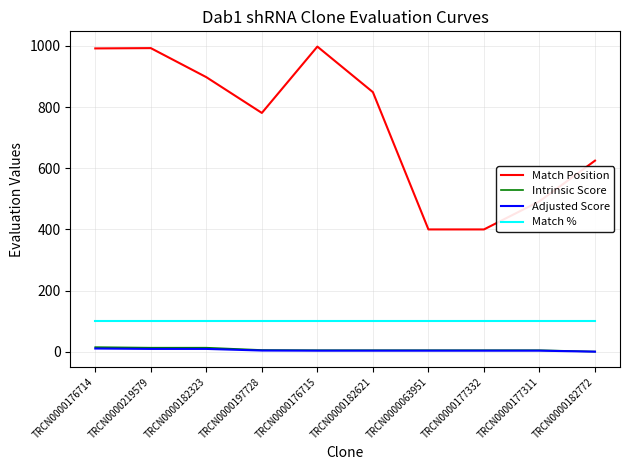

True or false: Match Position and Intrinsic Score intersect in this chart.

False